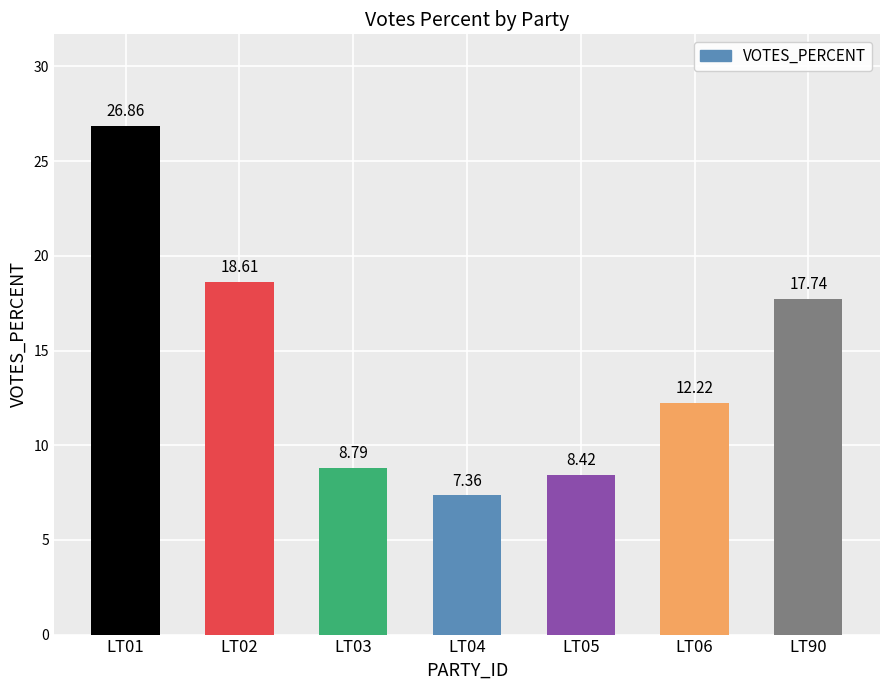

Rank the categories by value from highest to lowest.

LT01, LT02, LT90, LT06, LT03, LT05, LT04